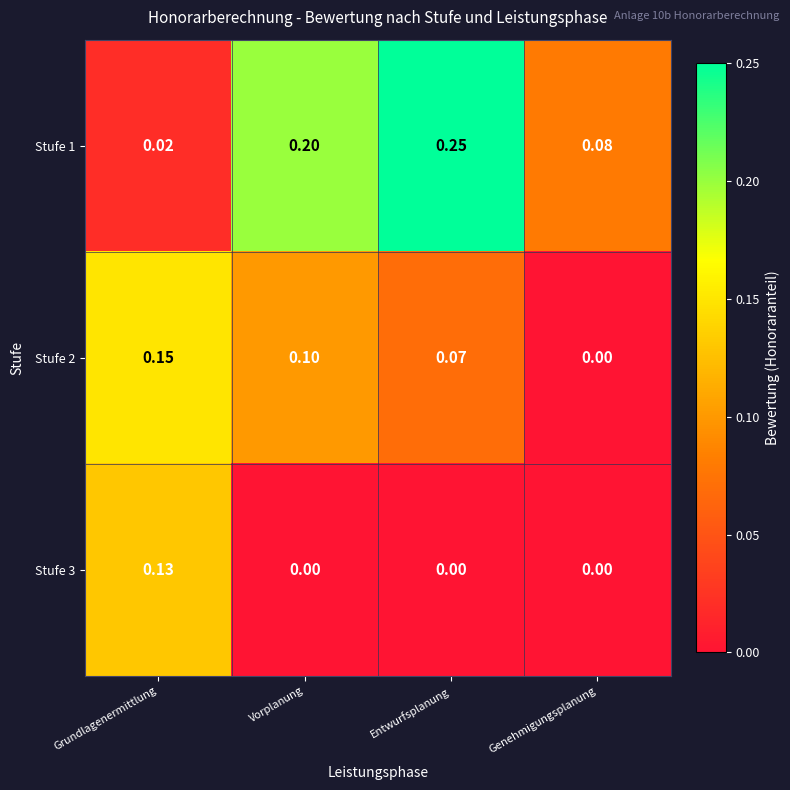

Is the value of Stufe 1 at Genehmigungsplanung greater than the value of Stufe 2 at Grundlagenermittlung?

No